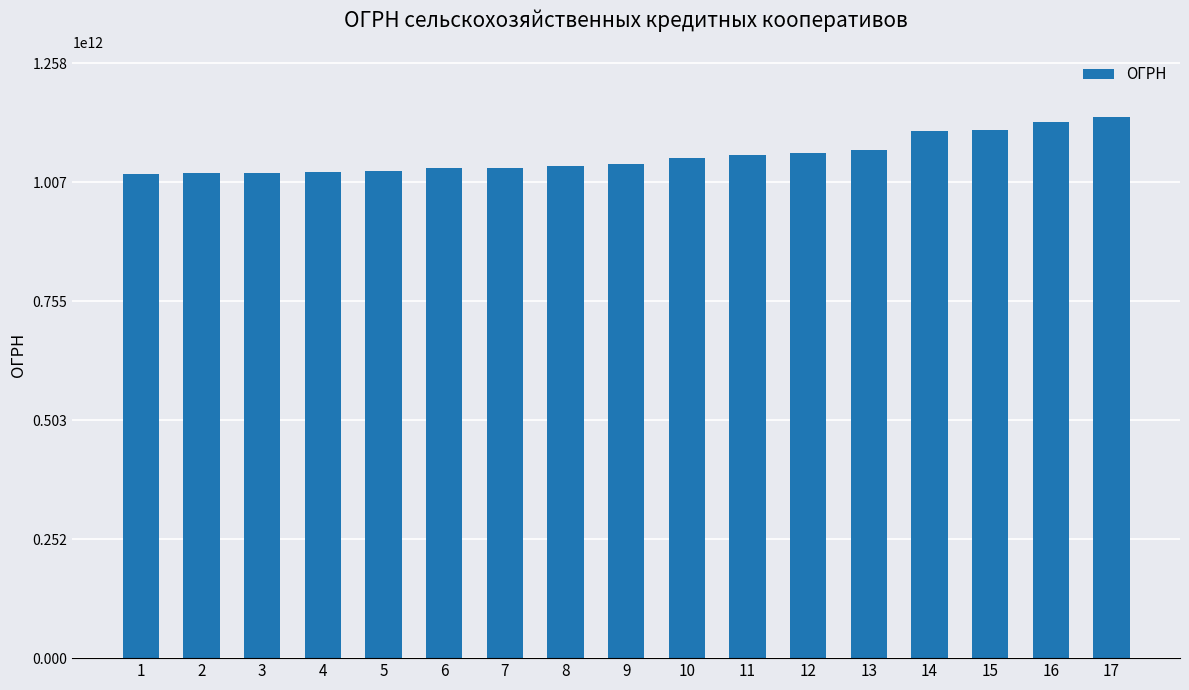

Is it true that the value at 9 is 320541082808?

False